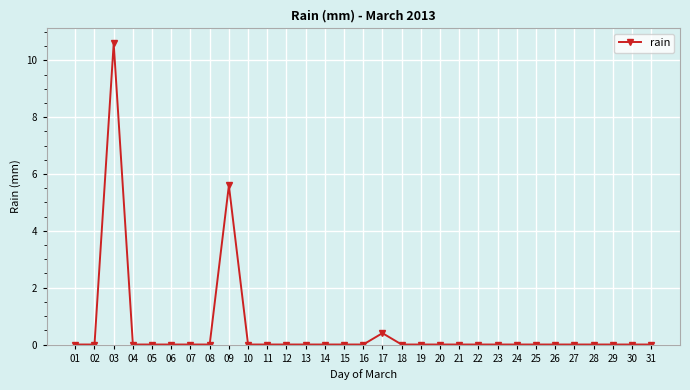

What is the greatest value displayed?

10.6